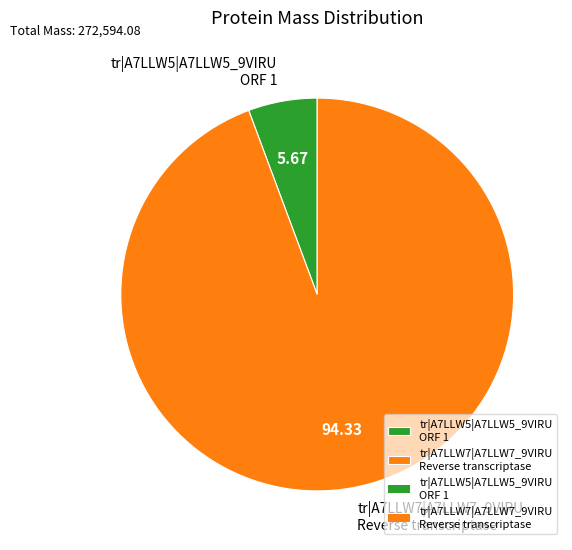

Approximately how many times larger is the value at tr|A7LLW7|A7LLW7_9VIRU Reverse transcriptase compared to tr|A7LLW5|A7LLW5_9VIRU ORF 1?

16.6